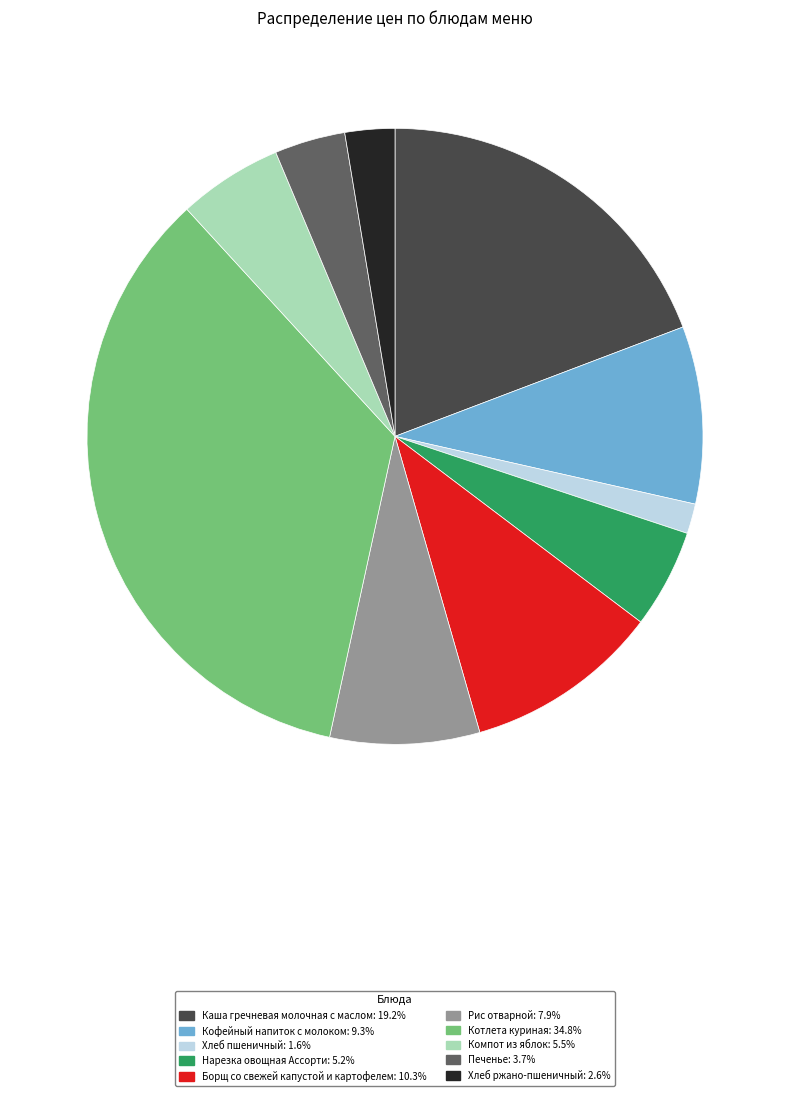

Is there any slice that represents more than half of the pie?

No